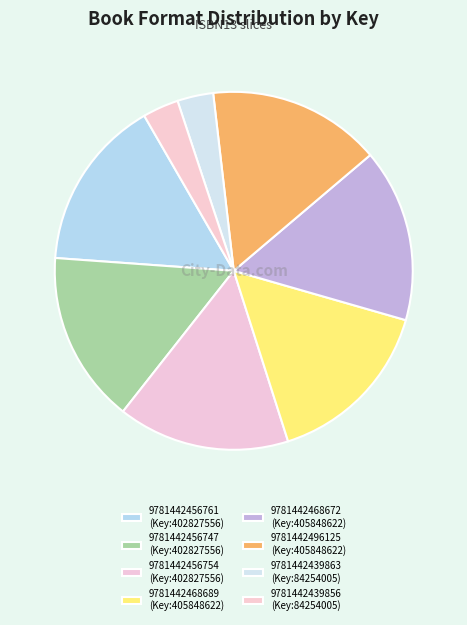

How many segments does this pie chart have?

8